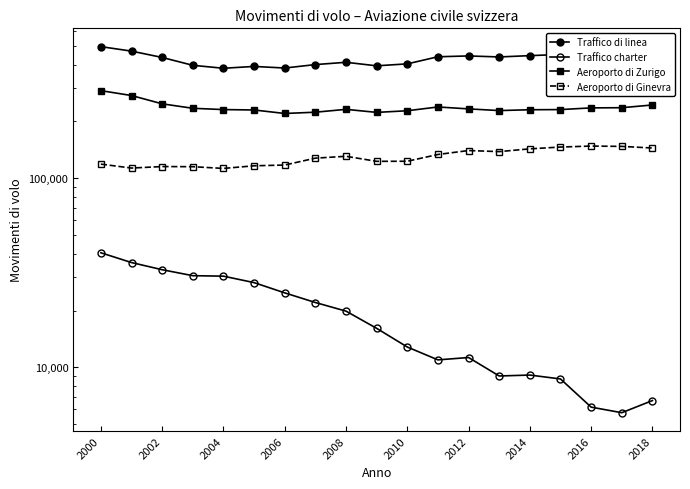

What is the approximate value of Aeroporto di Zurigo at 2016?

235931